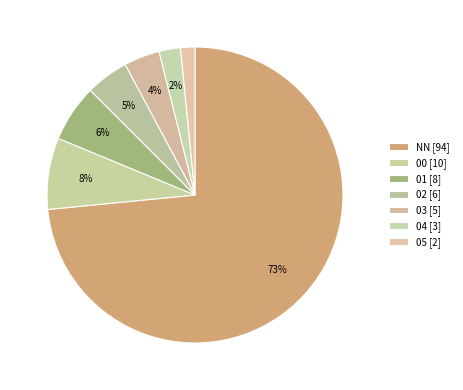

Is there any slice that represents more than half of the pie?

Yes